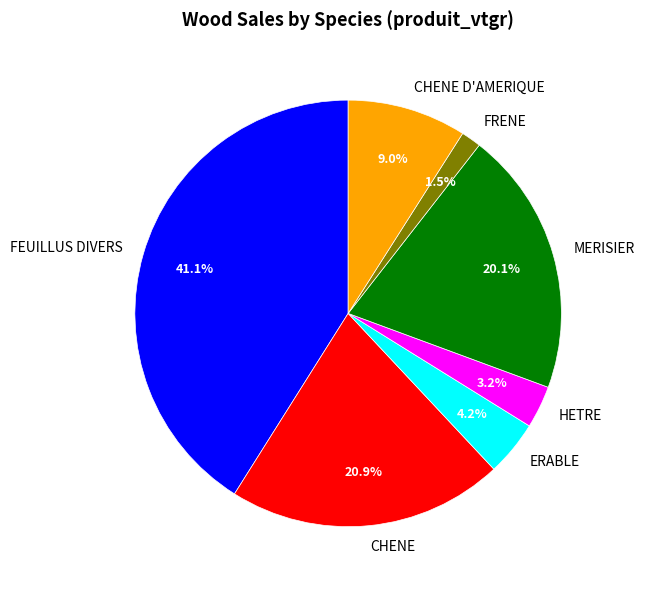

Count the number of slices in the pie.

7